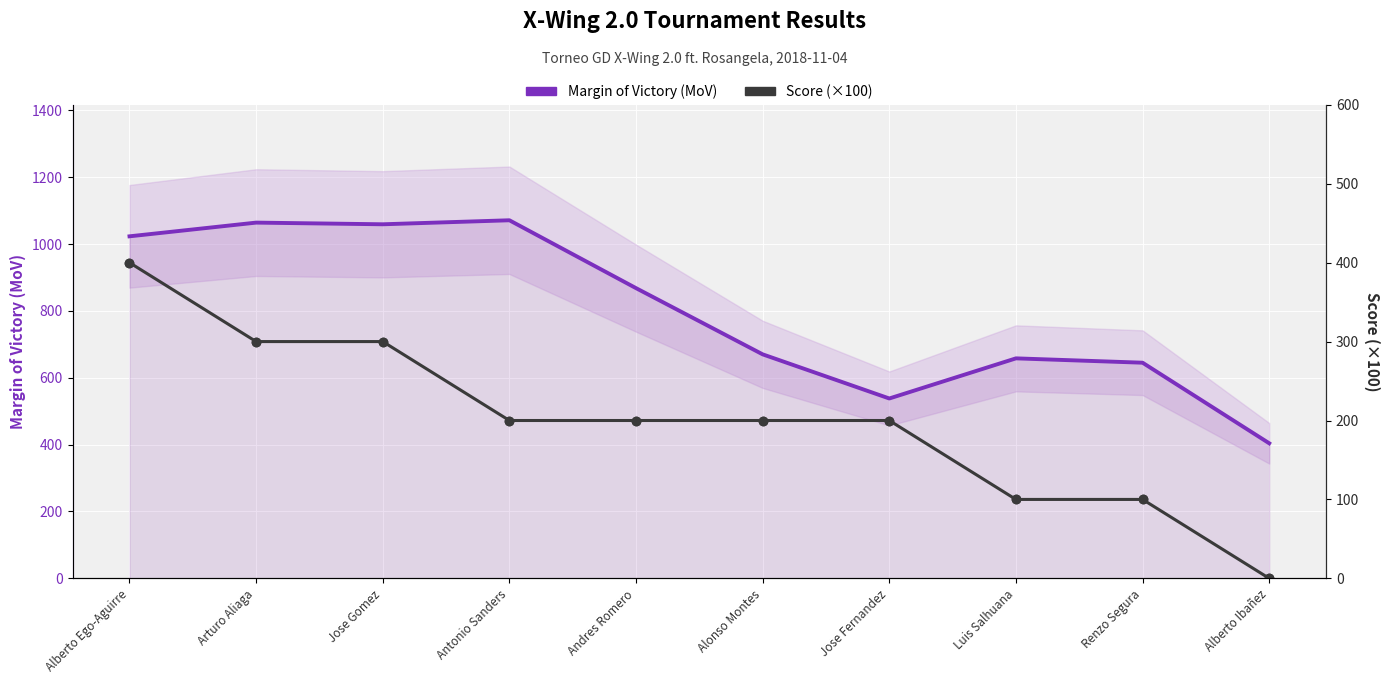

What is the total value across all series at Jose Fernandez?

738